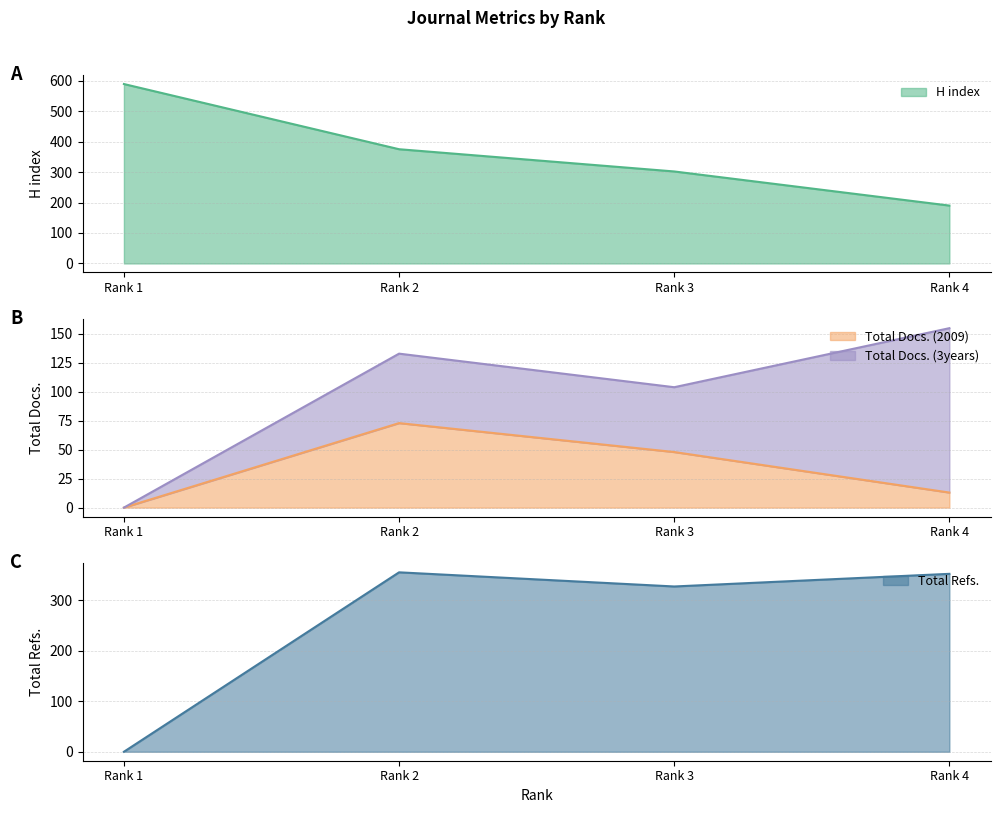

Rank the series at Rank 2 from lowest to highest value.

Total Docs. (2009), Total Docs. (3years), Total Refs., H index